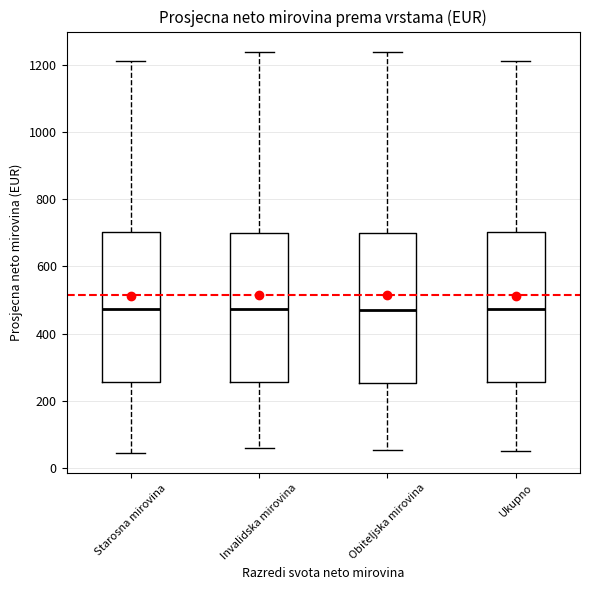

Where does the upper whisker of the box for Invalidska mirovina end on the y-axis? The values are not printed on the chart, so give them approximately, as read against the axis.

1240